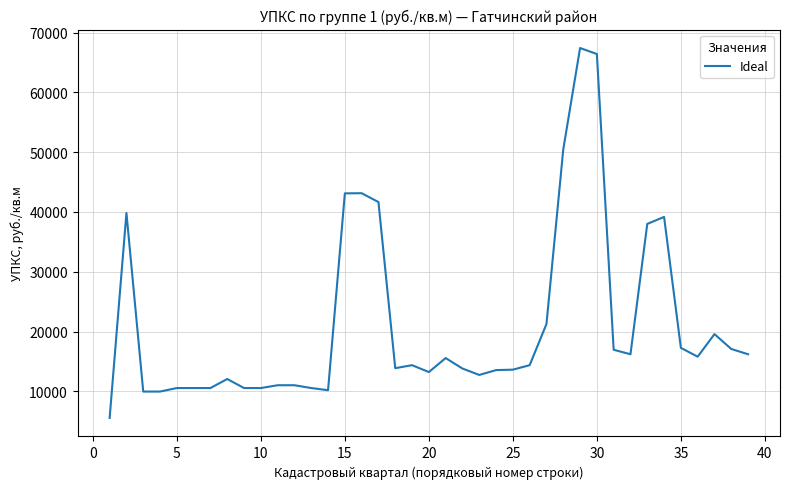

What is the maximum value shown in the chart?

67408.6